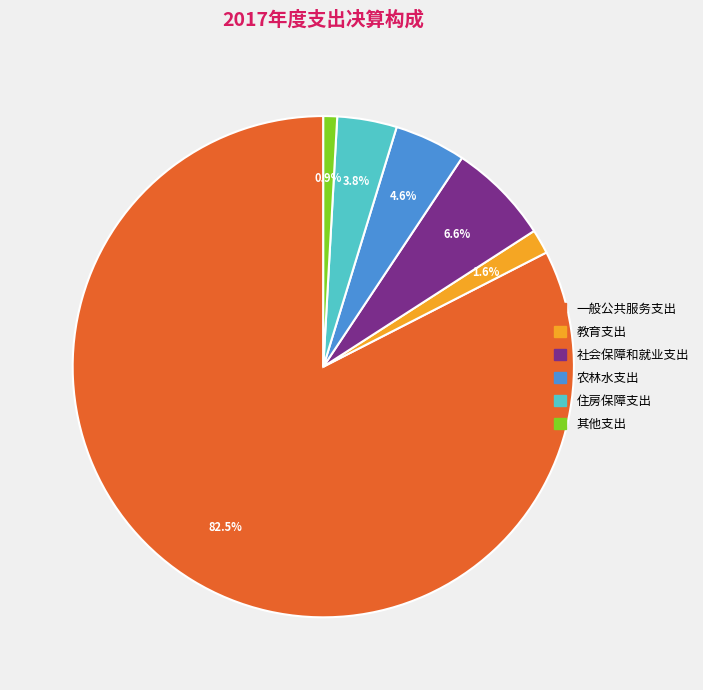

What is the smallest slice in the pie chart?

其他支出